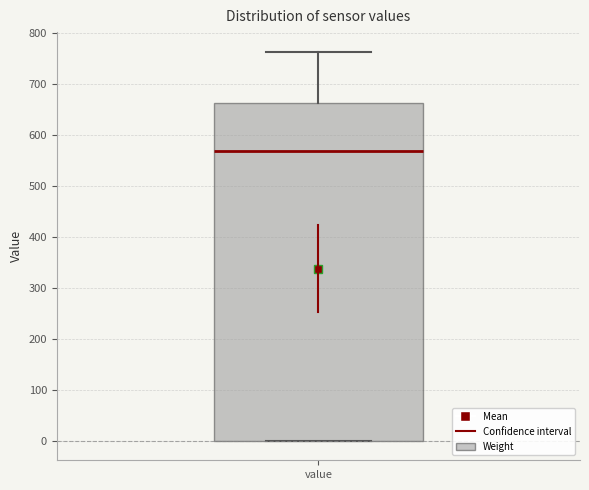

Transcribe this box plot: give where the median line is, the range the box spans, and where the two whiskers end, as read against the y-axis. The values are not printed on the chart, so give them approximately, as read against the axis.

median 570, box 0 to 660, whiskers 0 to 760